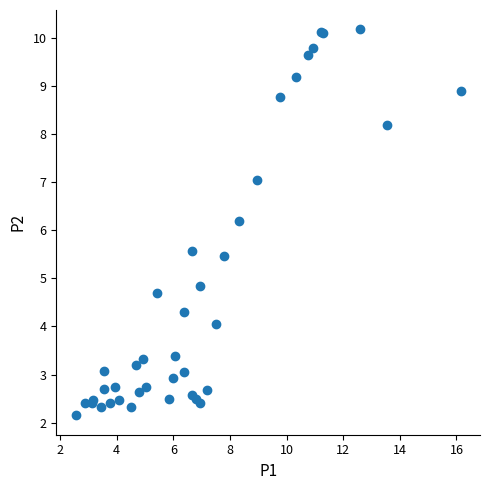

What Y value in the scatter plot is closest to 6?

6.2